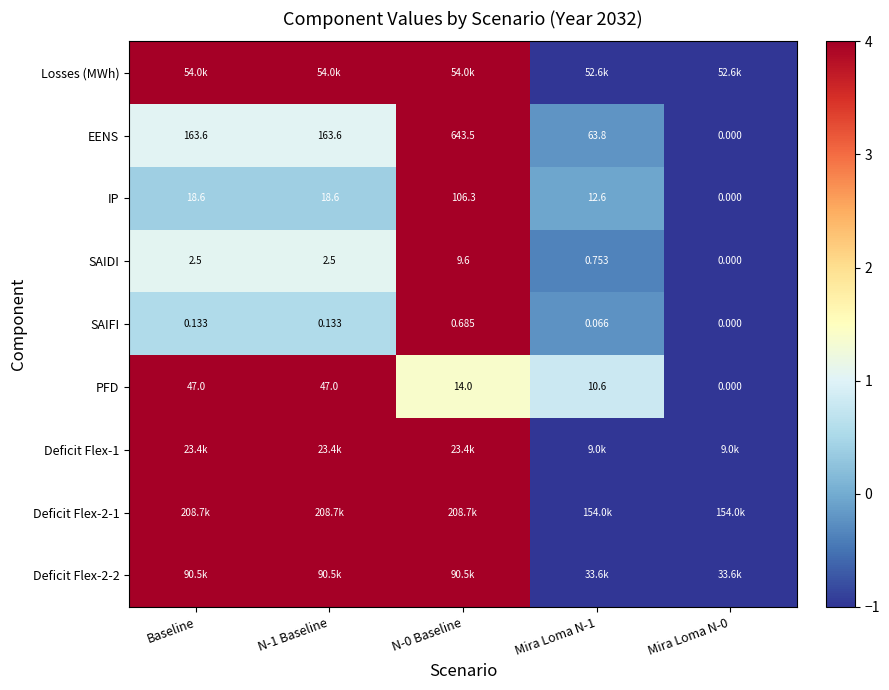

Is the value of SAIFI at N-0 Baseline greater than the value of IP at N-0 Baseline?

No